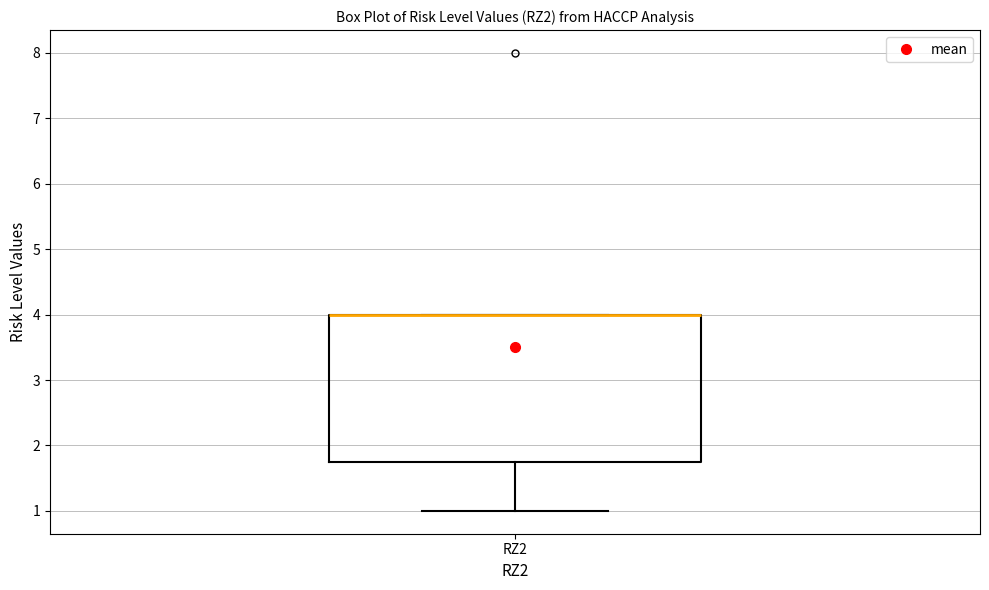

Where is the upper edge of the box for RZ2 on the y-axis? The values are not printed on the chart, so give them approximately, as read against the axis.

4.0